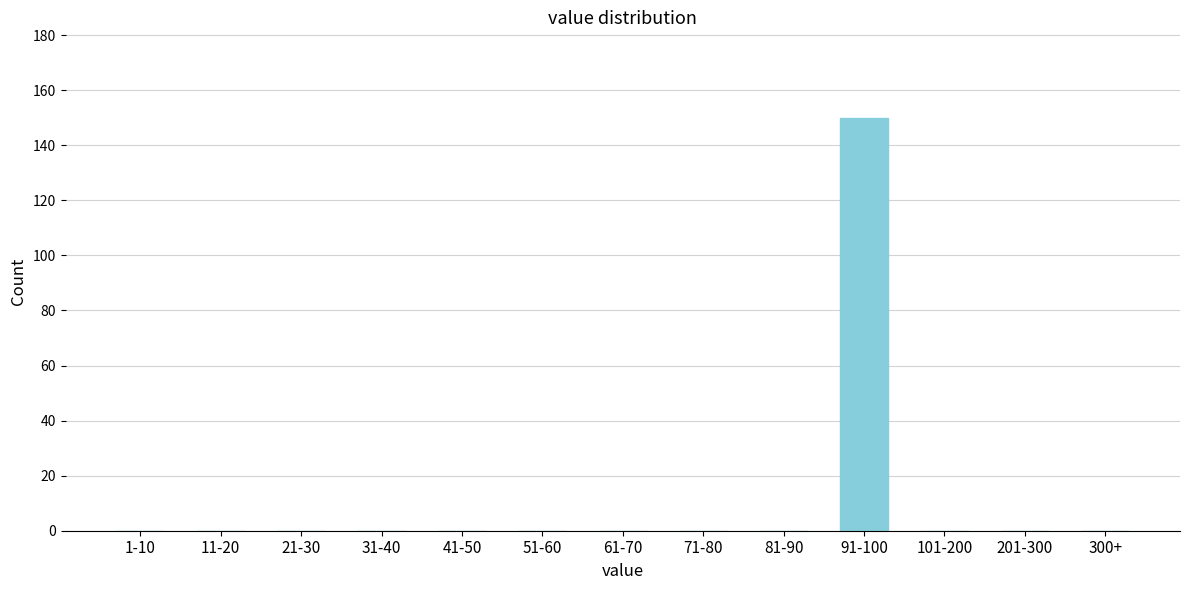

Reading left to right, transcribe all the data shown in this chart.

1-10=0	11-20=0	21-30=0	31-40=0	41-50=0	51-60=0	61-70=0	71-80=0	81-90=0	91-100=150	101-200=0	201-300=0	300+=0